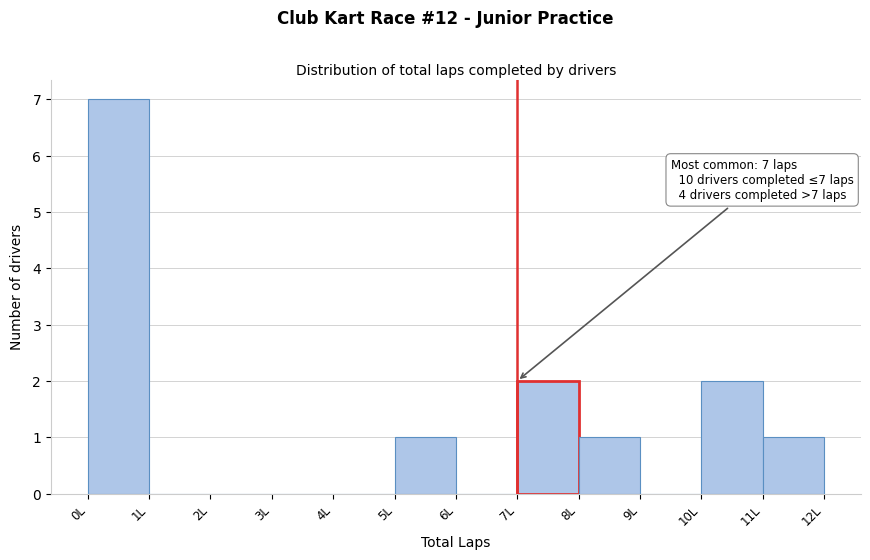

Which range on the x-axis has the tallest bar?

0 to 1